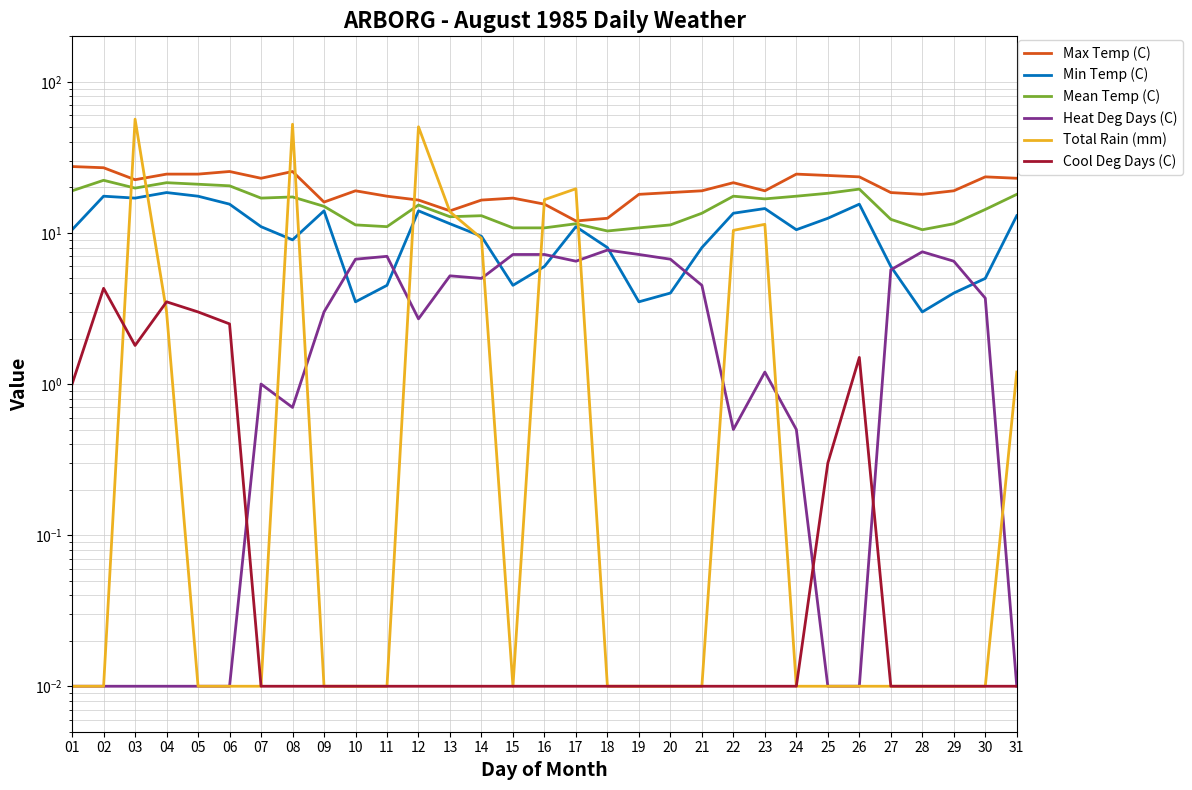

List the series in order of their peak value, lowest first.

Cool Deg Days (C), Heat Deg Days (C), Min Temp (C), Mean Temp (C), Max Temp (C), Total Rain (mm)